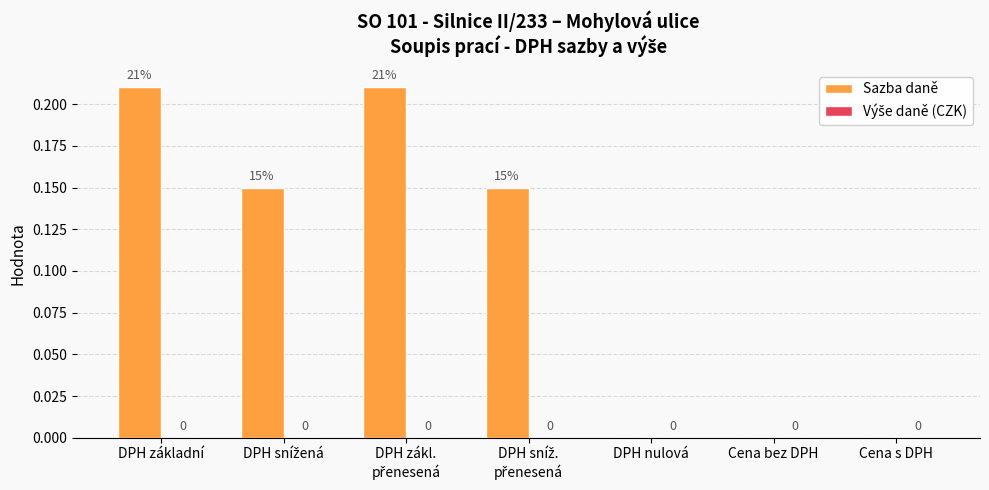

How many values are between 0 and 1?

7